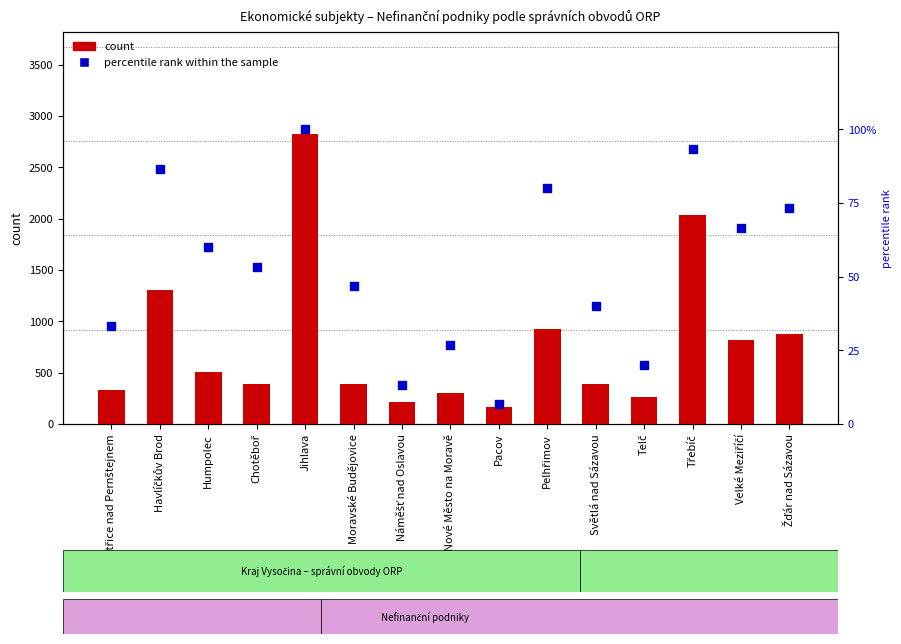

Is the value of count at Humpolec greater than the value of percentile rank within the sample at Havlíčkův Brod?

Yes